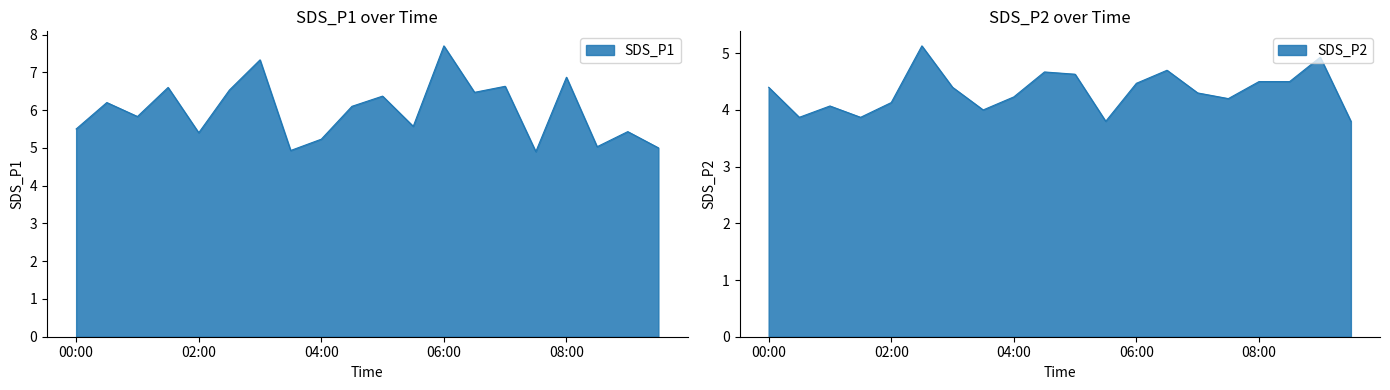

What is the difference between the maximum and second lowest values in the SDS_P1 series?

2.8